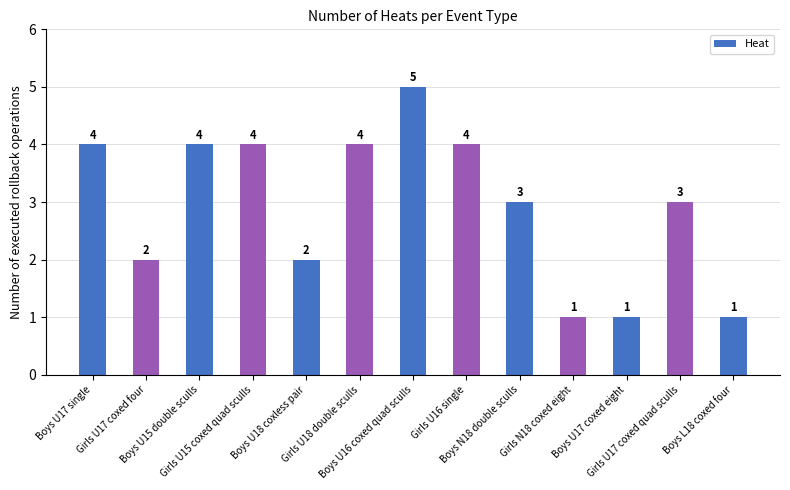

Approximately how many times larger is the value at Girls U15 coxed quad sculls compared to Girls U18 double sculls?

1.0